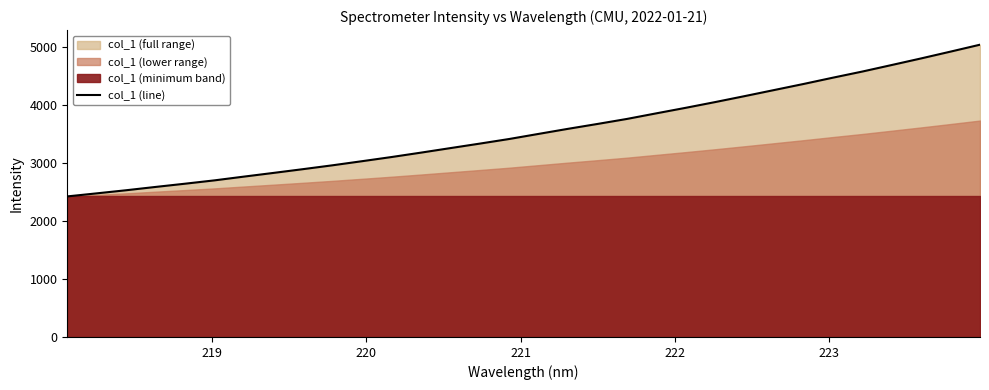

How many categories are shown in the chart?

32